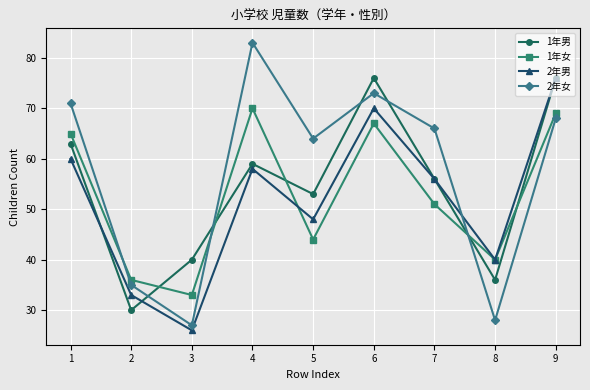

Which category has the highest value across all series?

4